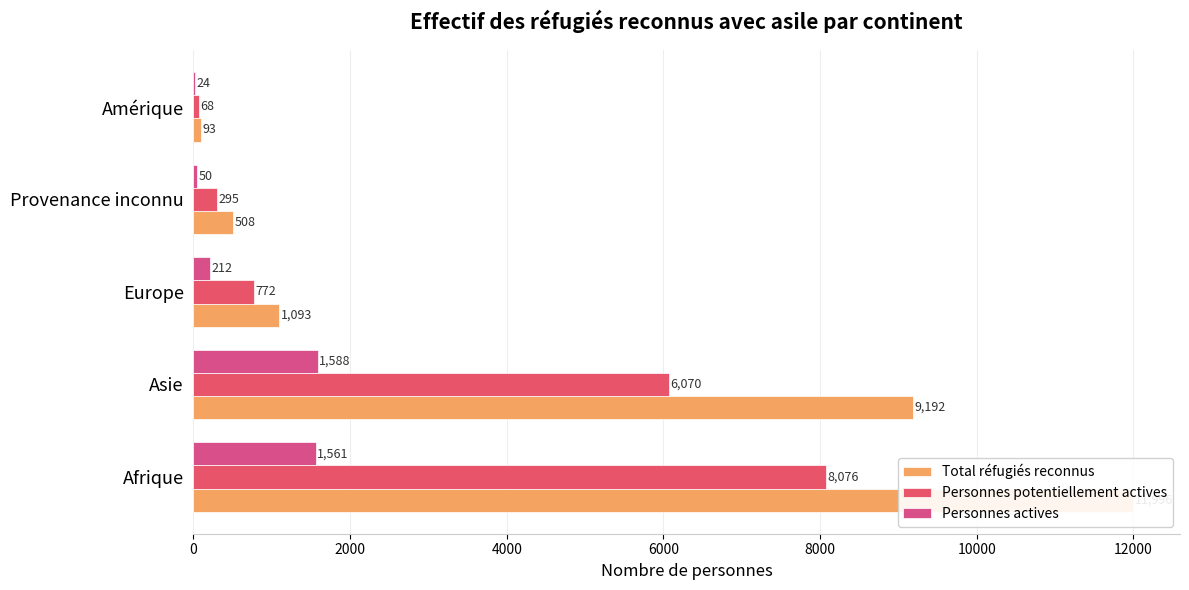

What are all the series names shown in the legend?

Total réfugiés reconnus, Personnes potentiellement actives, Personnes actives